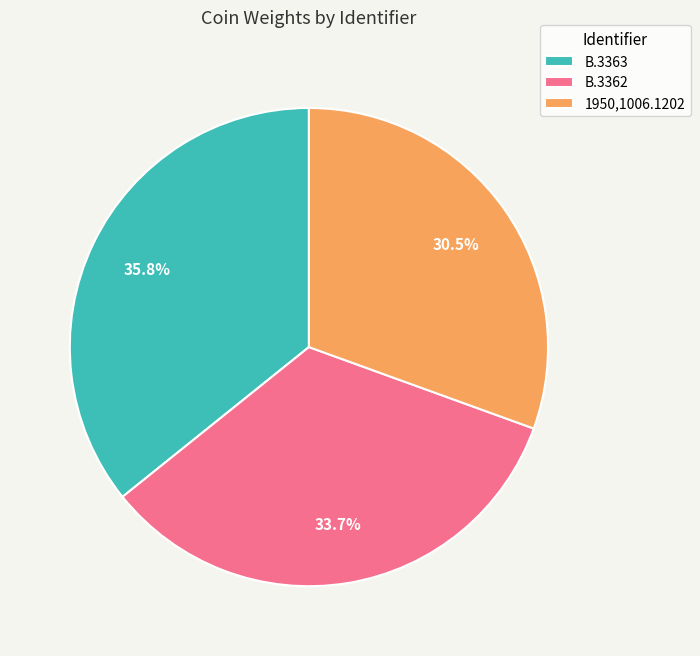

Between B.3362 and 1950,1006.1202, which is larger?

B.3362